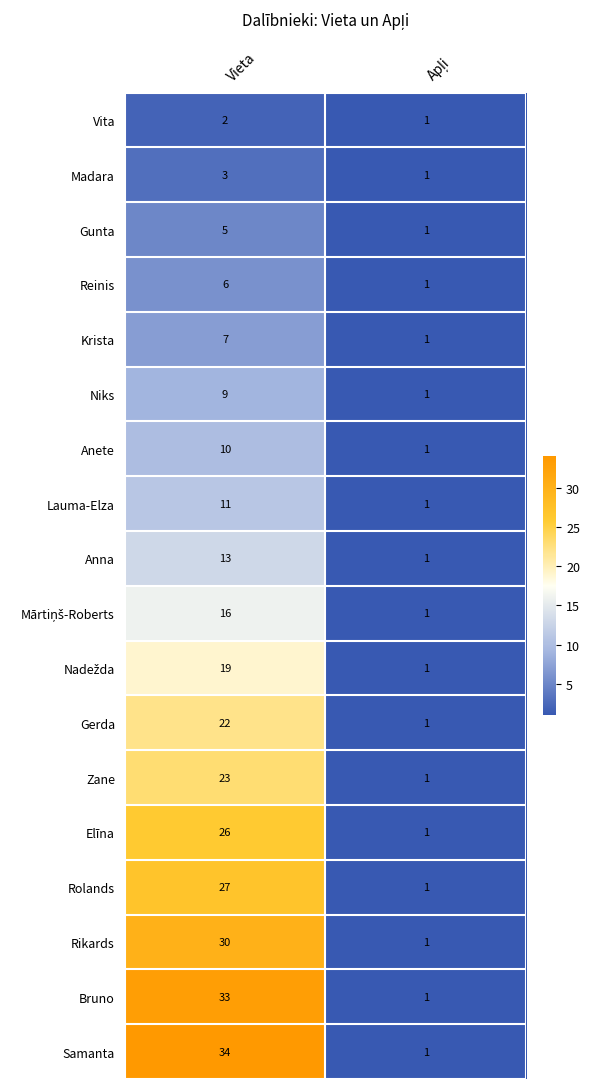

Read the Krista value at Vieta.

7